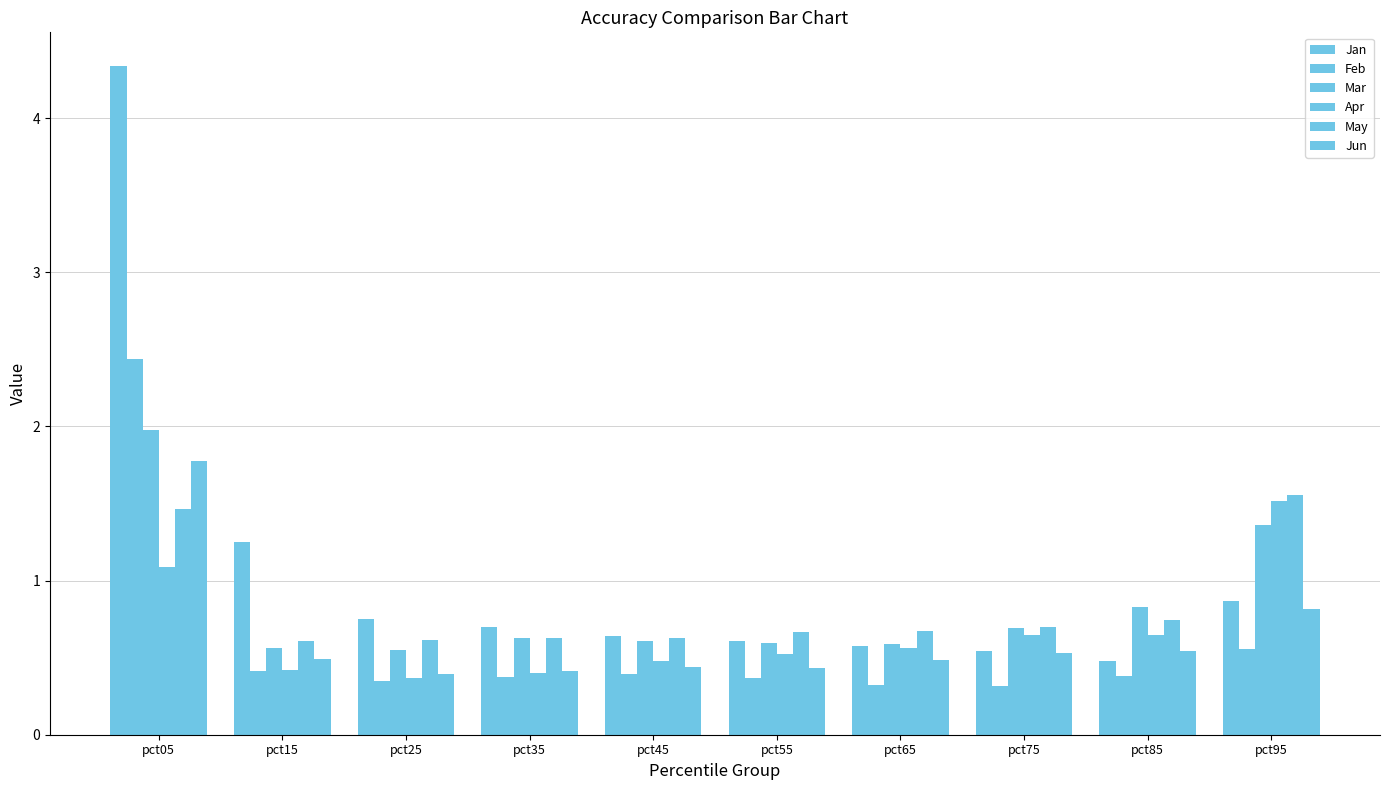

How many categories are shown in the chart?

10